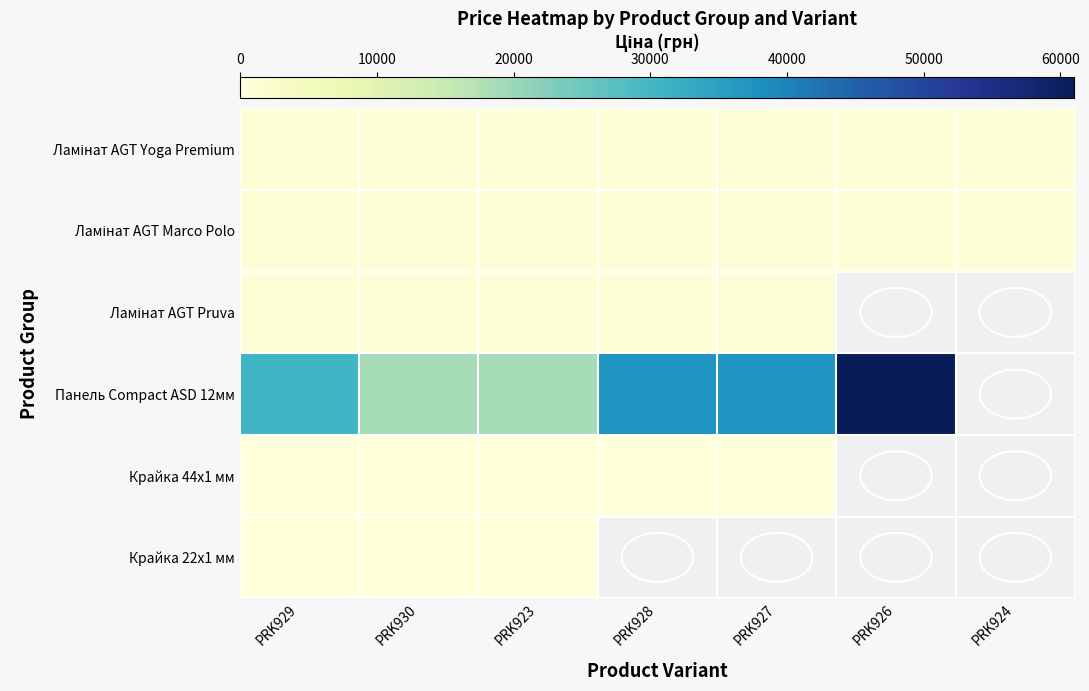

The value of Крайка 44x1 мм at PRK929 is 113.3. True or false?

True